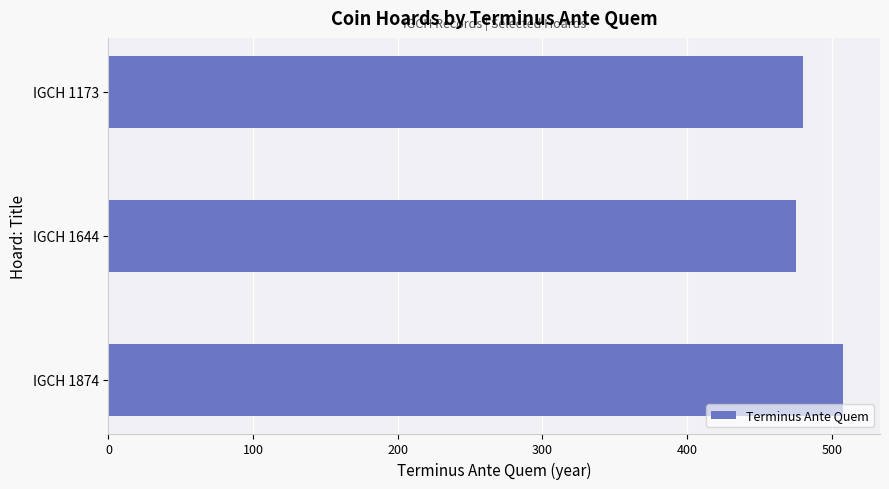

Which category has the lowest value across all series?

IGCH 1644